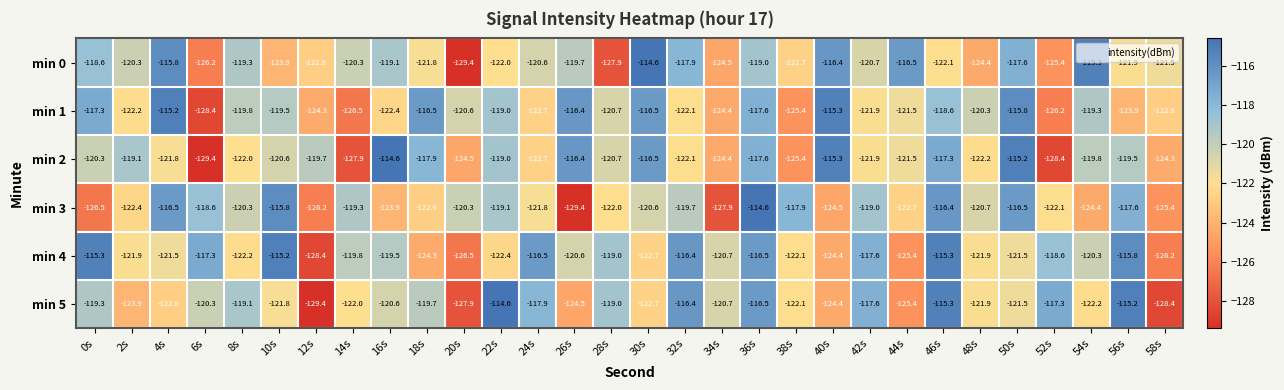

How many categories are shown in the chart?

30